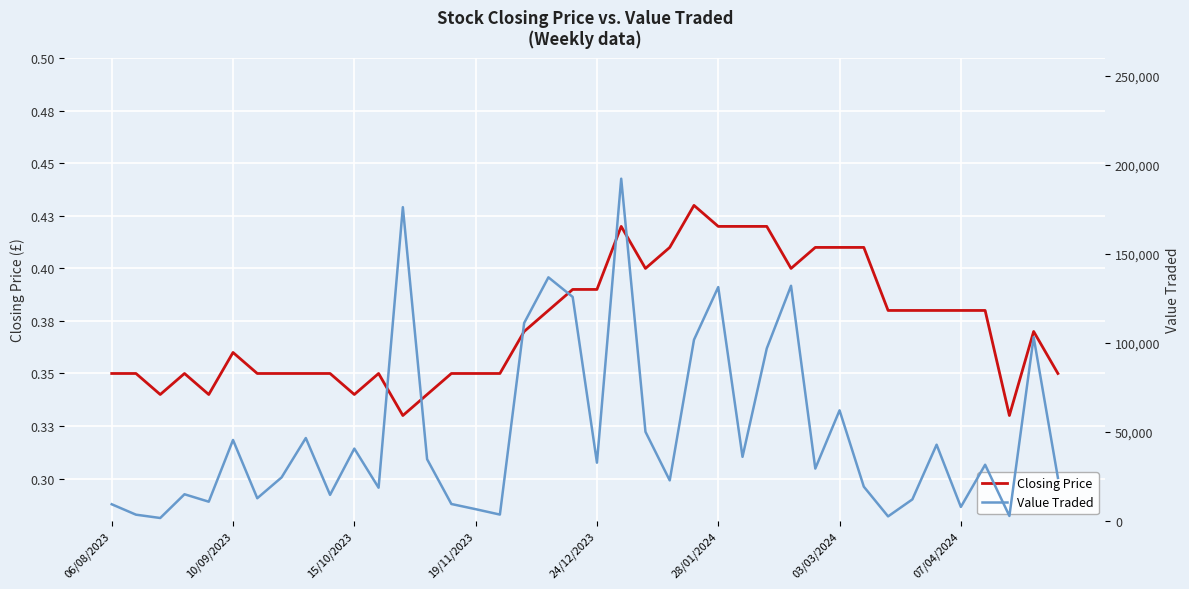

True or false: Value Traded and Closing Price cross at least once.

False